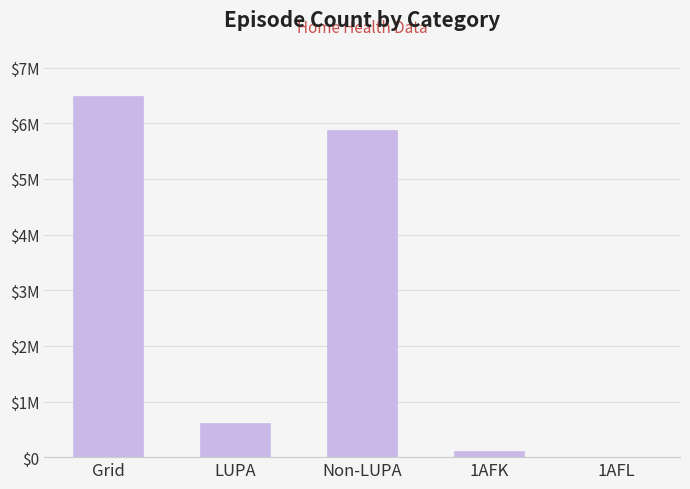

Which category has the lowest value across all series?

1AFL